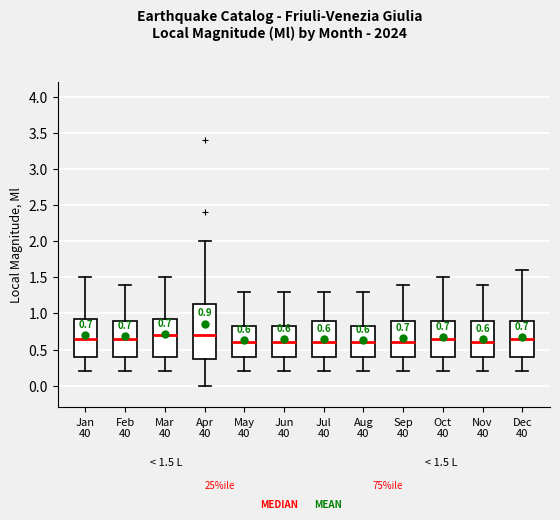

Which box is the tallest, from its lower edge to its upper edge?

Apr 40